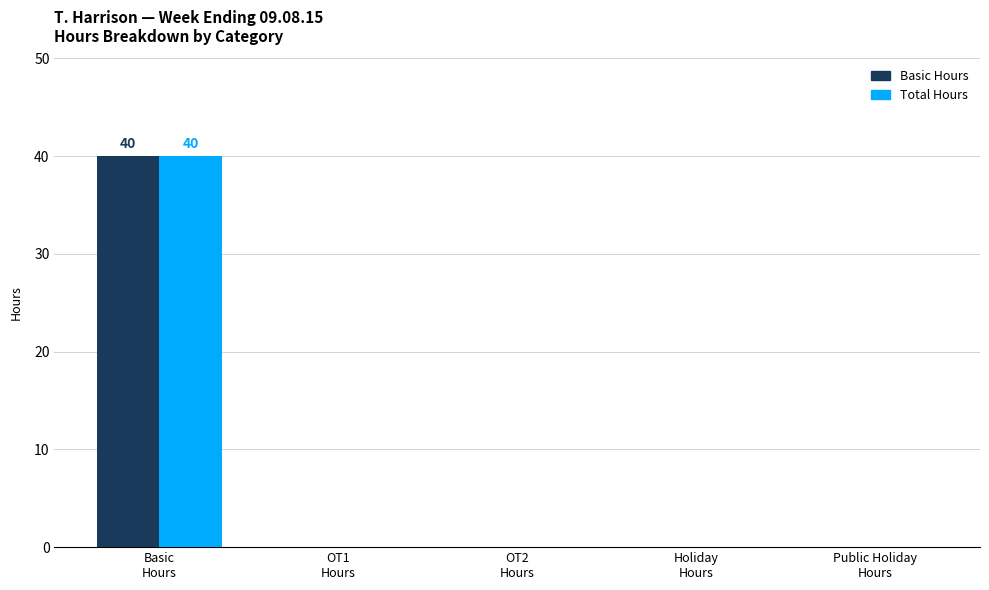

True or false: Total Hours has a value of 0 at OT2
Hours.

True